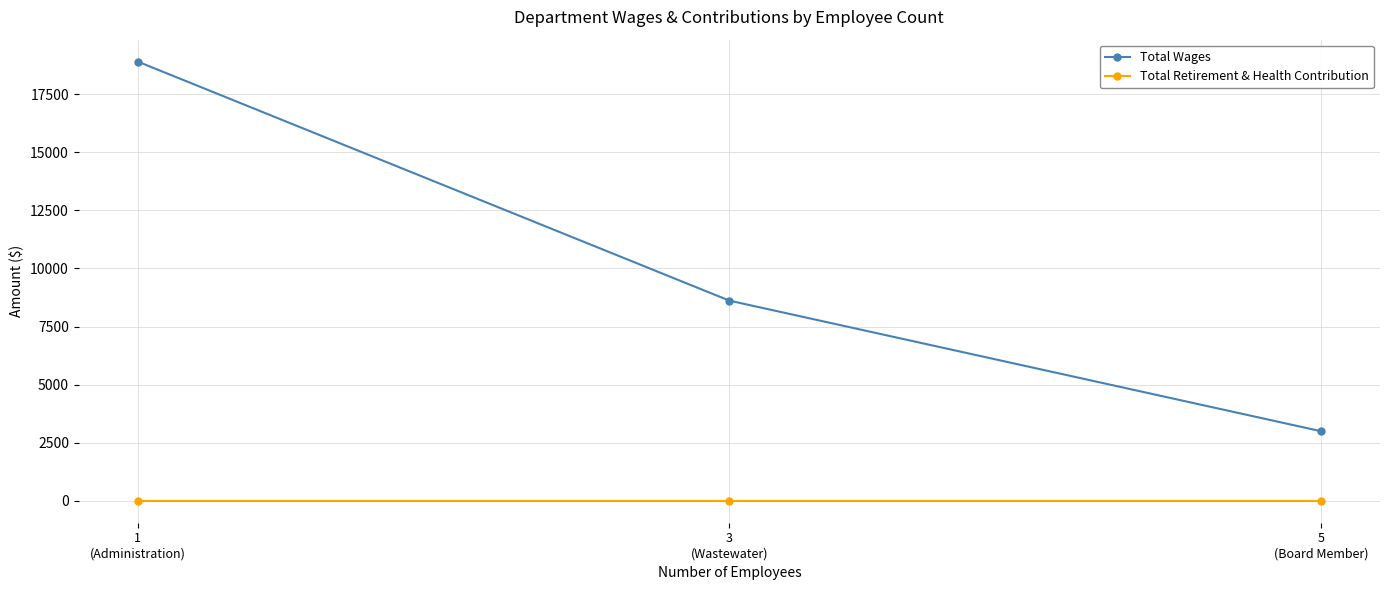

How many lines are shown in the chart?

2